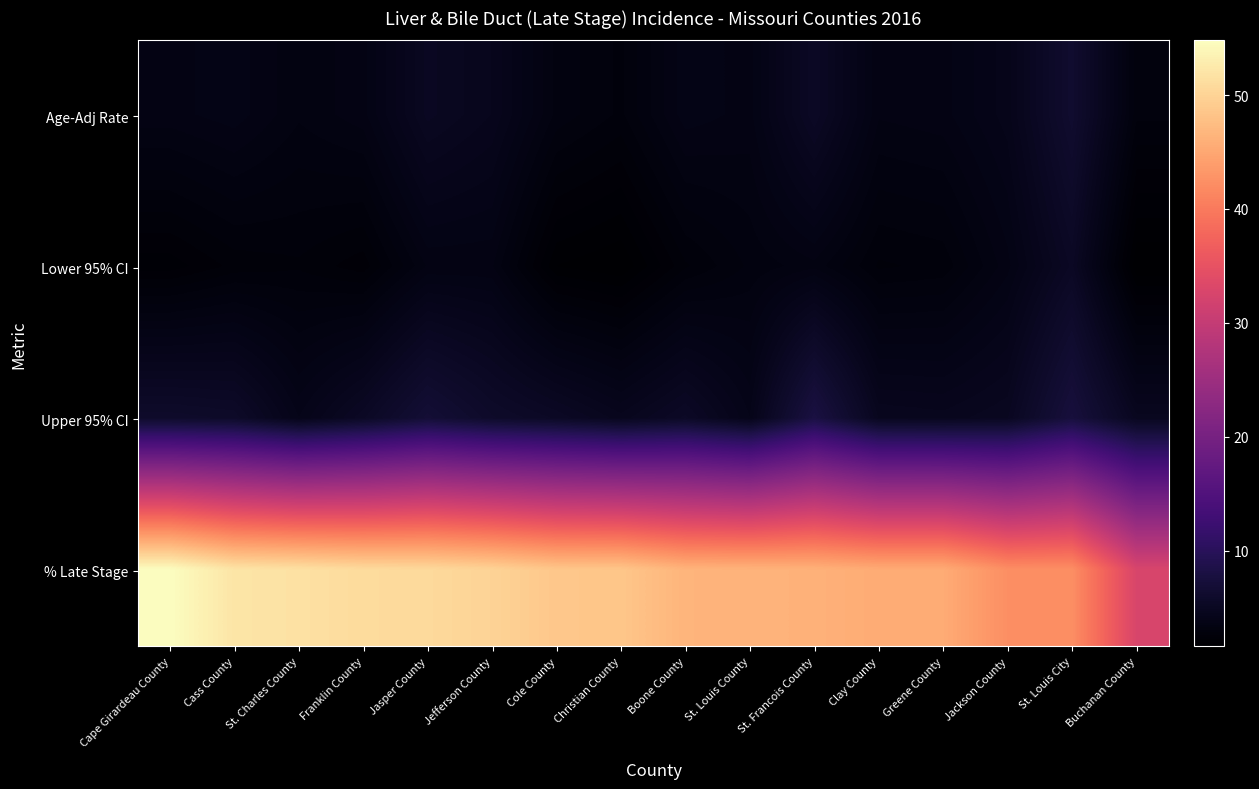

What is the smallest value displayed?

1.6